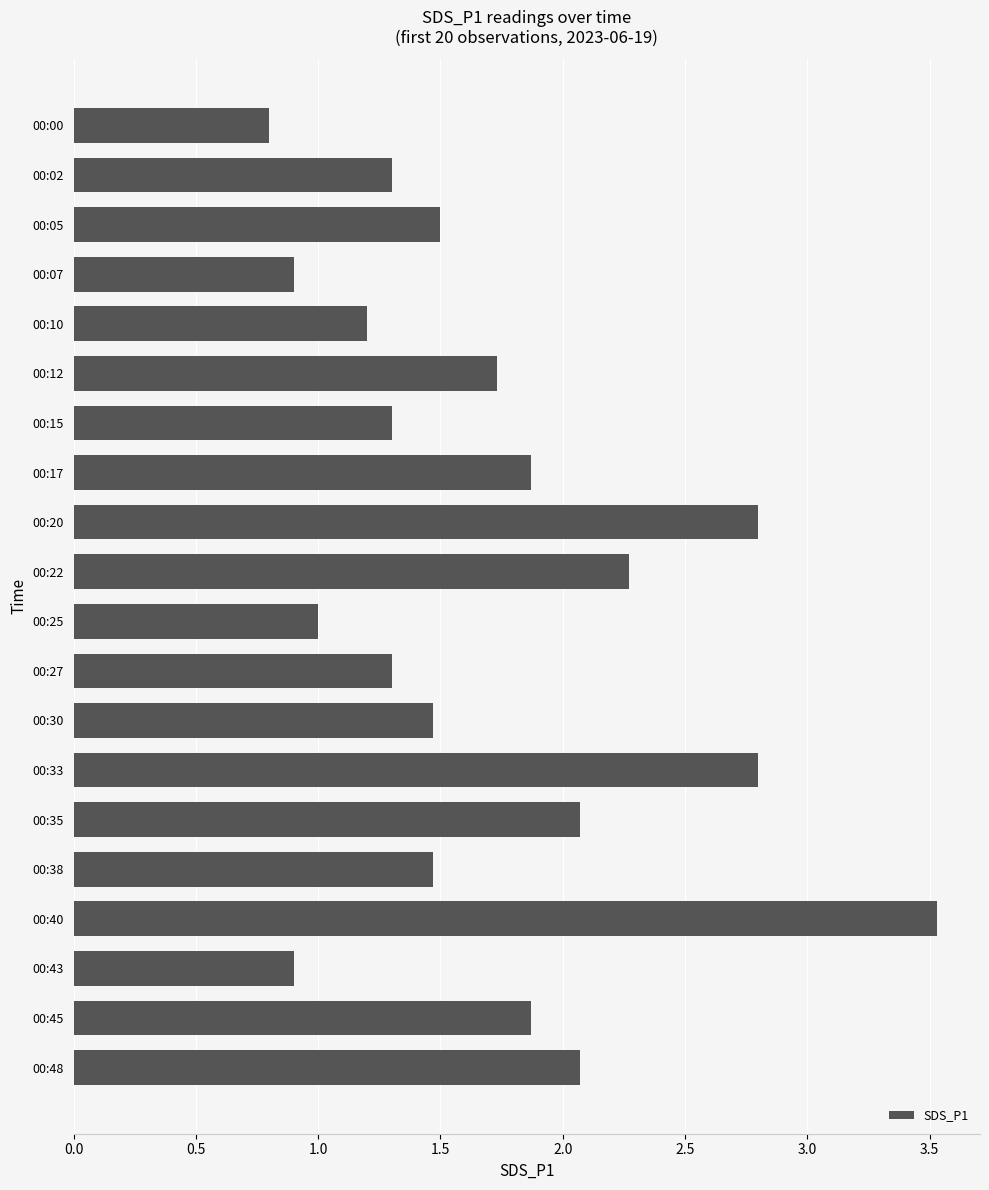

What is the value of the 1st bar from the top?

0.8